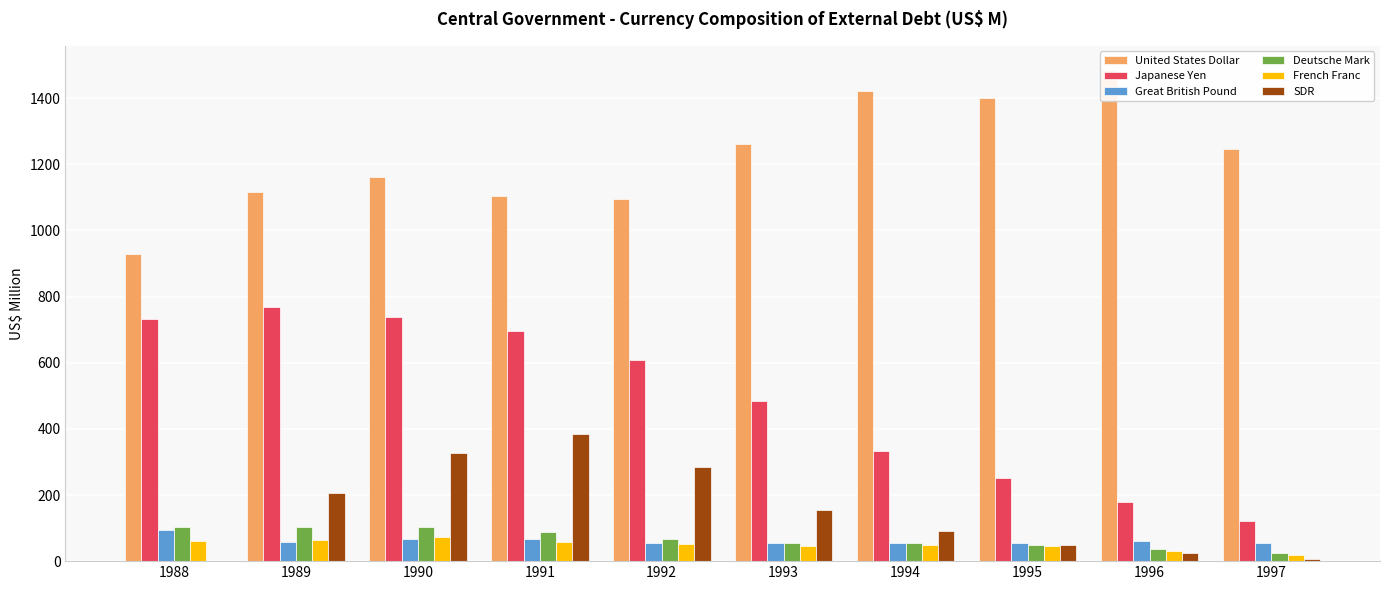

Reading left to right, extract all data points from this chart.

United States Dollar: 929.3	1115.6	1163.2	1104.7	1095.5	1262.0	1422.3	1401.1	1484.2	1246.2
Japanese Yen: 731.5	767.2	736.9	696.4	607.9	484.0	334.3	252.0	178.7	121.0
Great British Pound: 95.3	57.1	67.8	65.9	54.8	54.2	54.7	55.0	59.9	56.0
Deutsche Mark: 104.6	103.2	103.3	87.3	67.6	54.0	54.5	50.0	36.6	24.1
French Franc: 61.3	64.6	72.6	58.1	51.6	45.7	48.1	44.9	31.3	17.3
SDR: 0.0	205.7	327.3	384.7	284.4	156.0	90.6	50.1	24.8	5.4